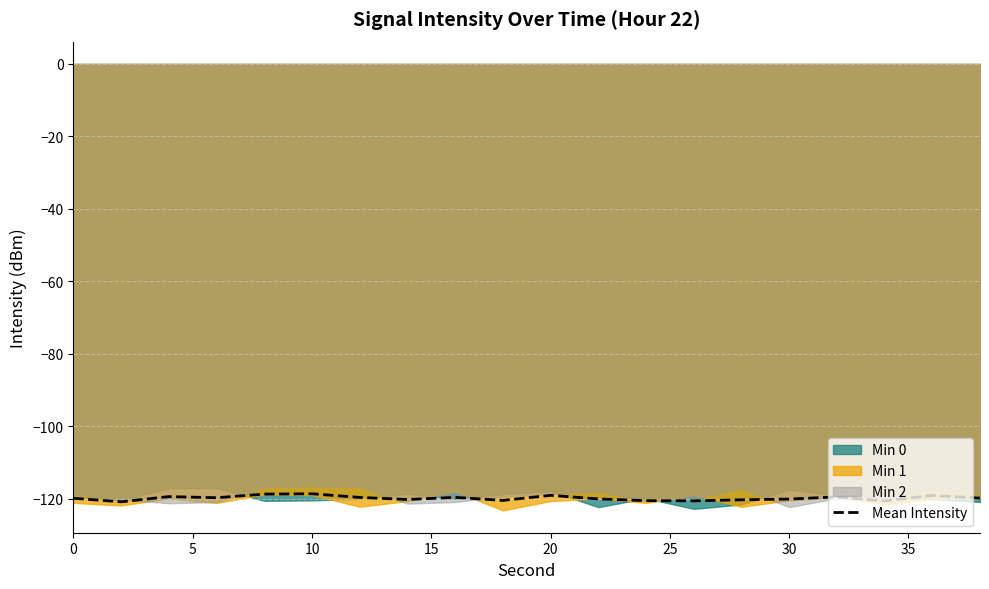

The Mean Intensity series shows -199.2 at 20. True or false?

False